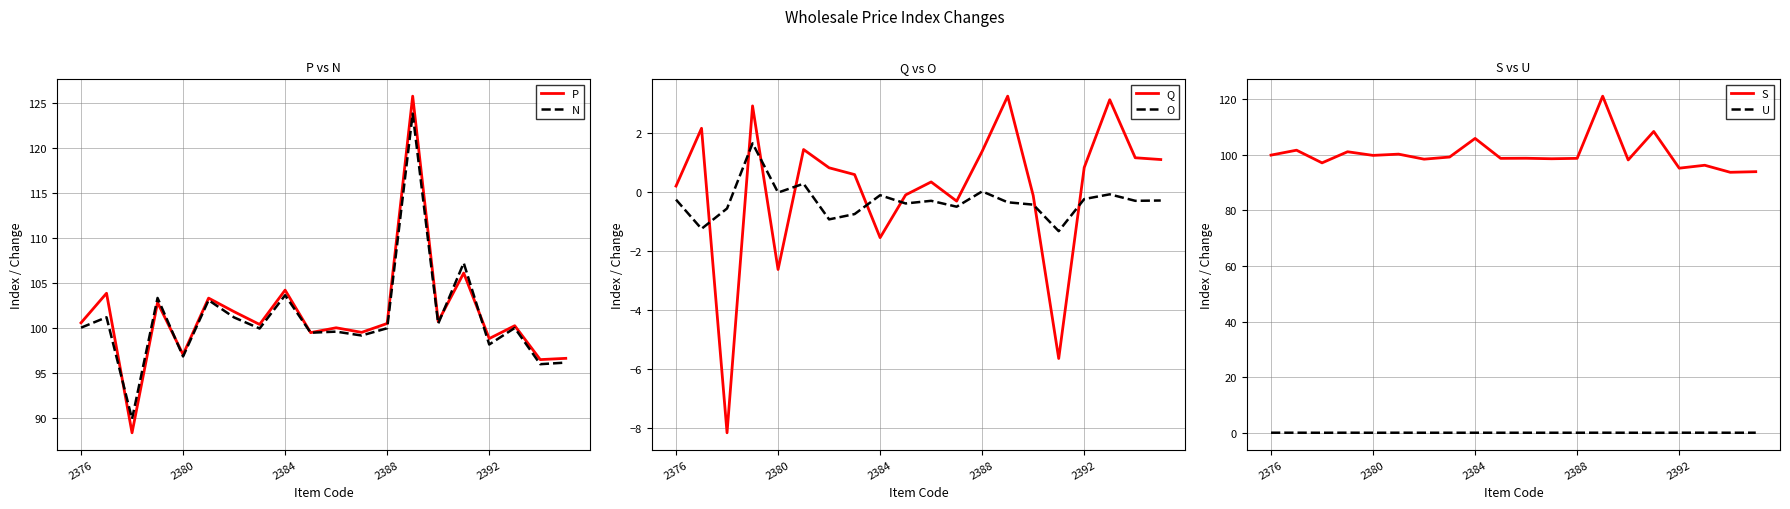

What is the minimum value for N?

89.9